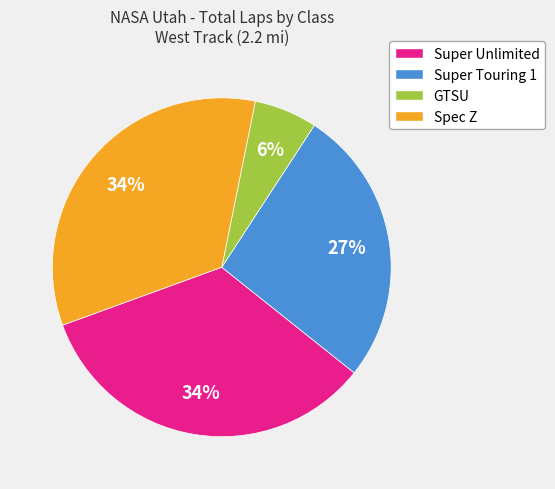

Does any single category account for the majority?

No